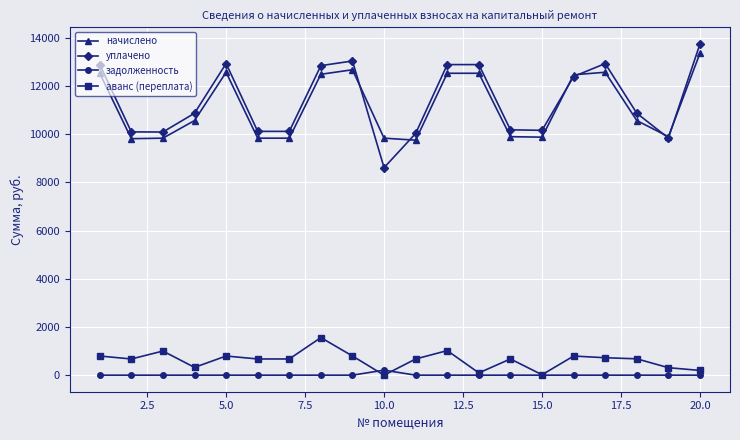

Which series has the largest total across all categories?

уплачено